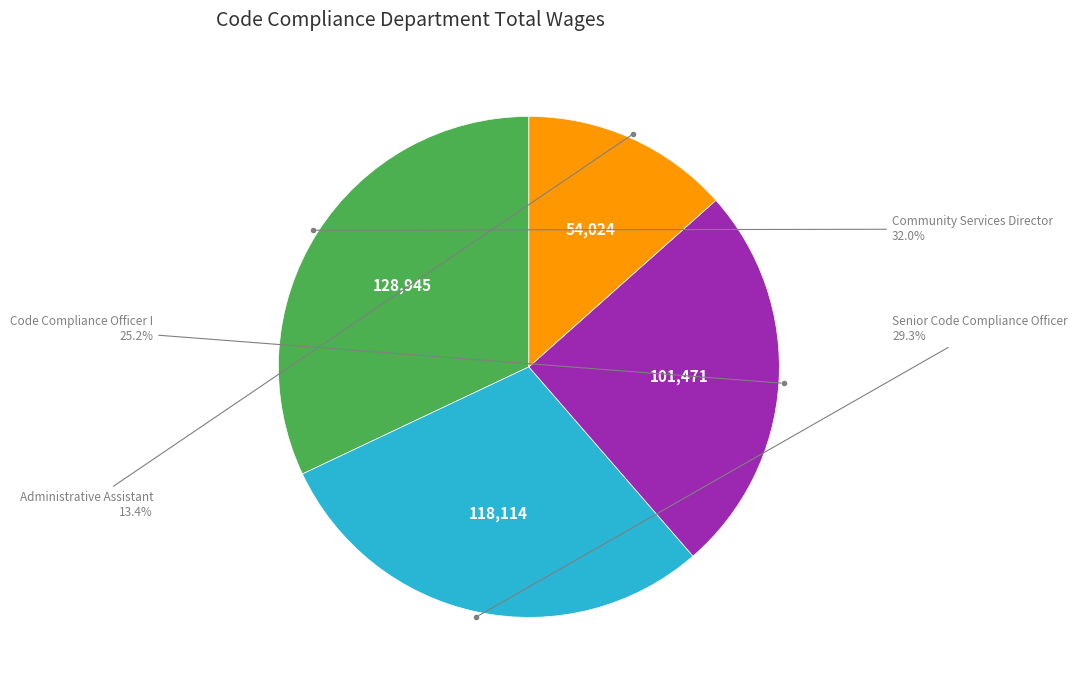

To the nearest percent, what portion does Administrative Assistant represent?

13%